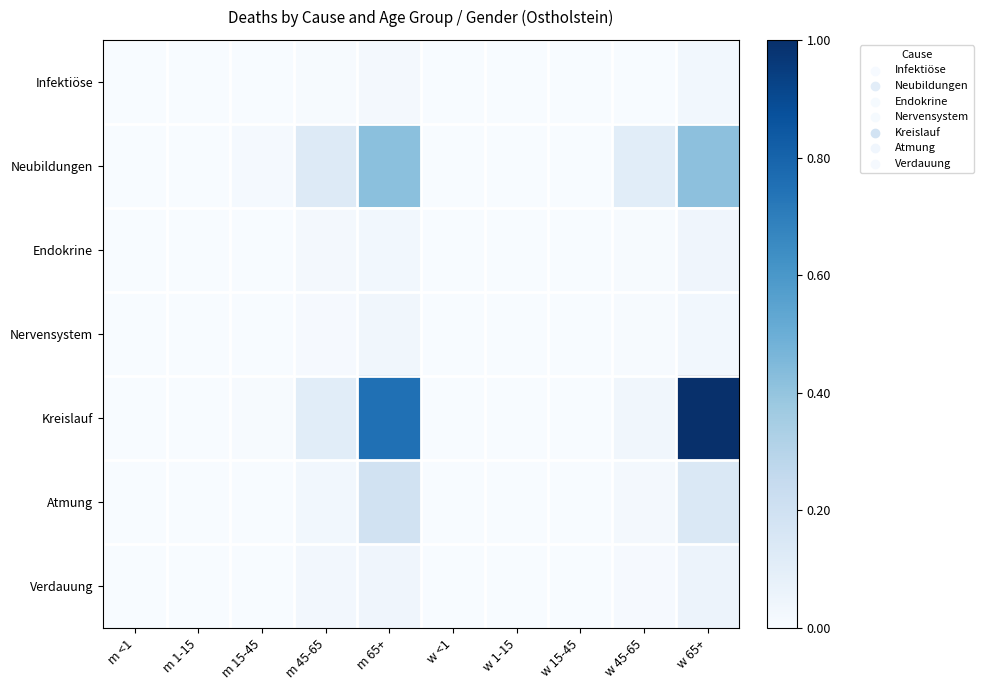

Which series has the largest total across all categories?

Kreislauf